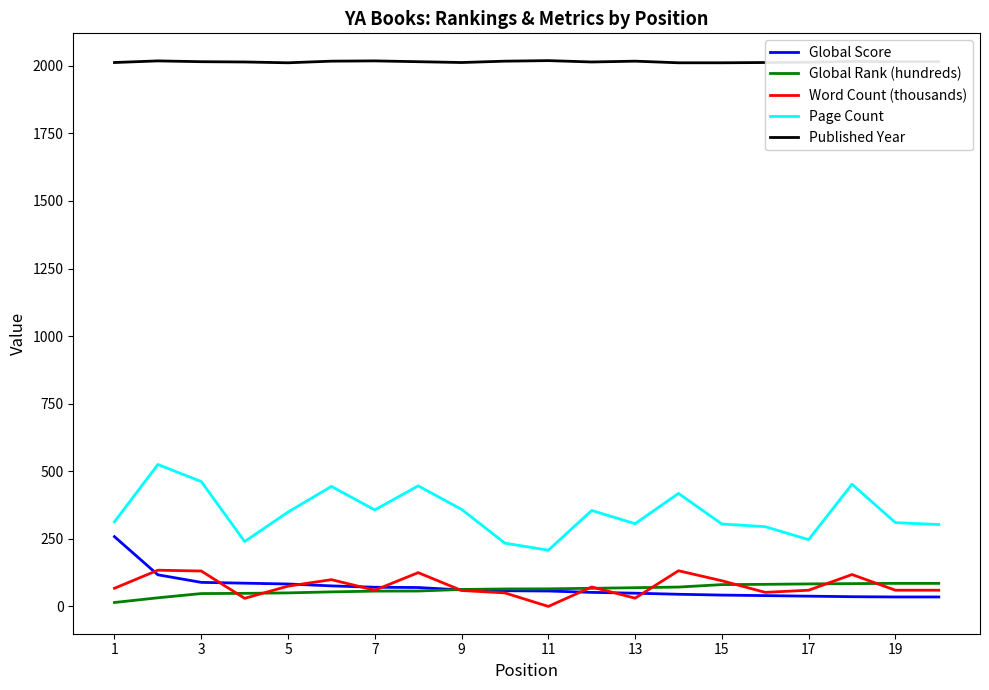

List the series in order of their peak value, highest first.

Published Year, Page Count, Global Score, Word Count (thousands), Global Rank (hundreds)